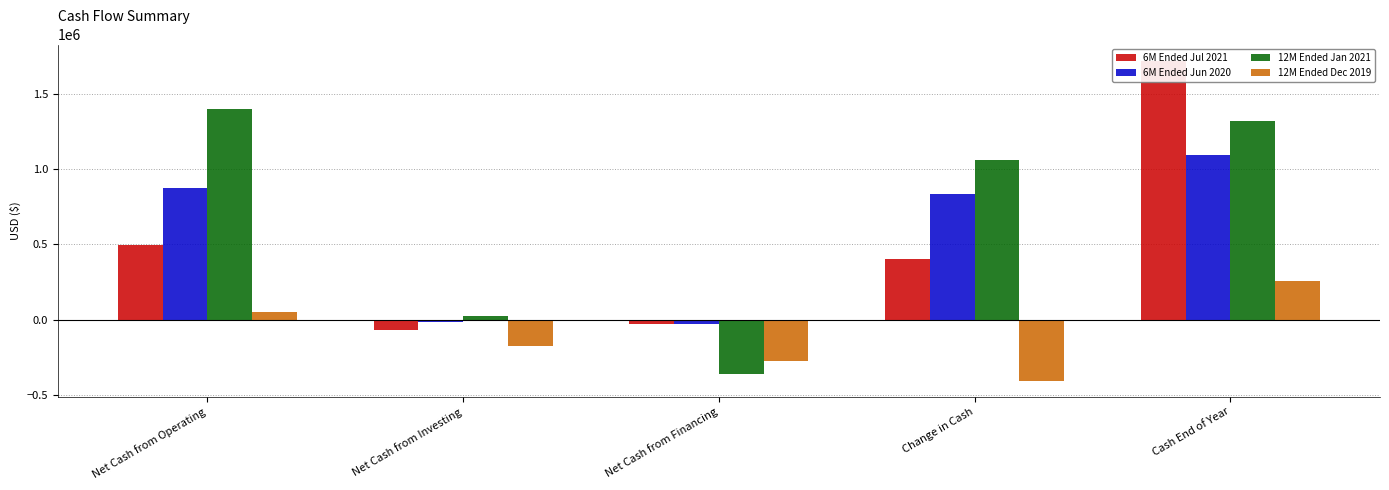

How many bars are there in total?

20